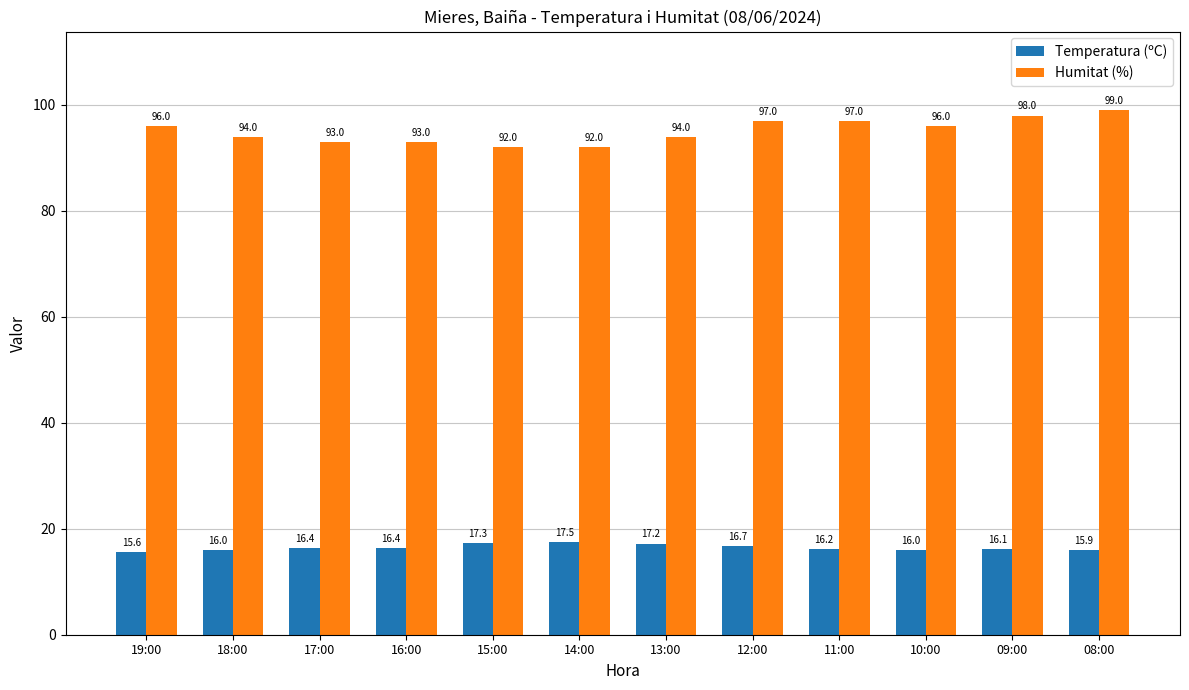

What is the spread (max minus min) of values at 14:00?

74.5